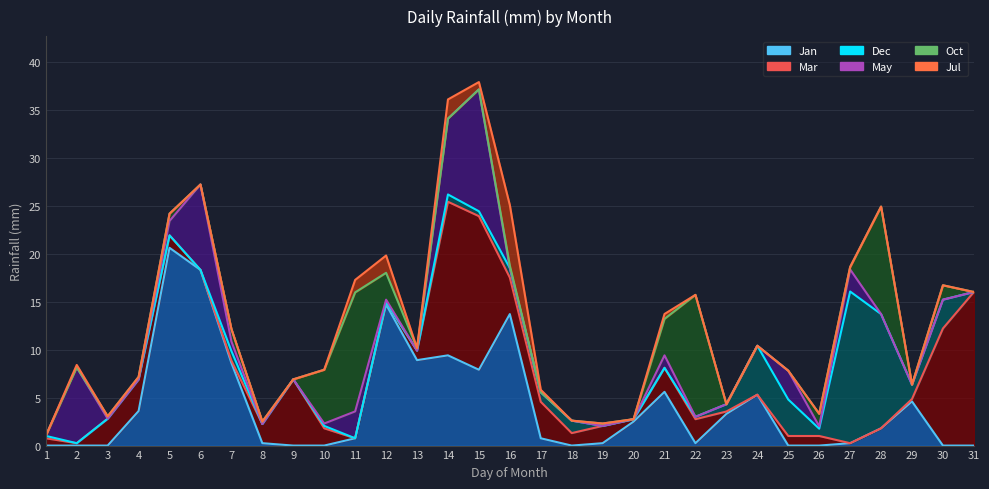

In Mar, how many points are lower than both neighbors (excluding endpoints)?

6